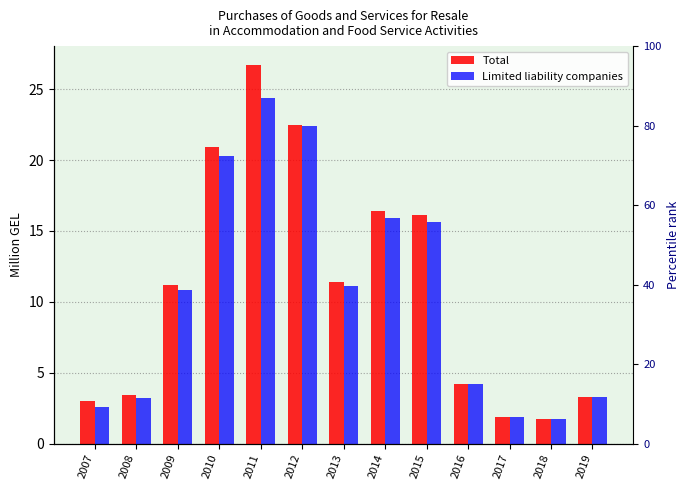

What is the average value of the Total series?

11.0